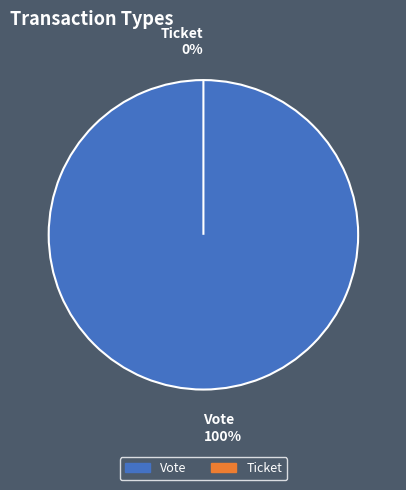

Which category has the biggest portion of the pie?

Vote